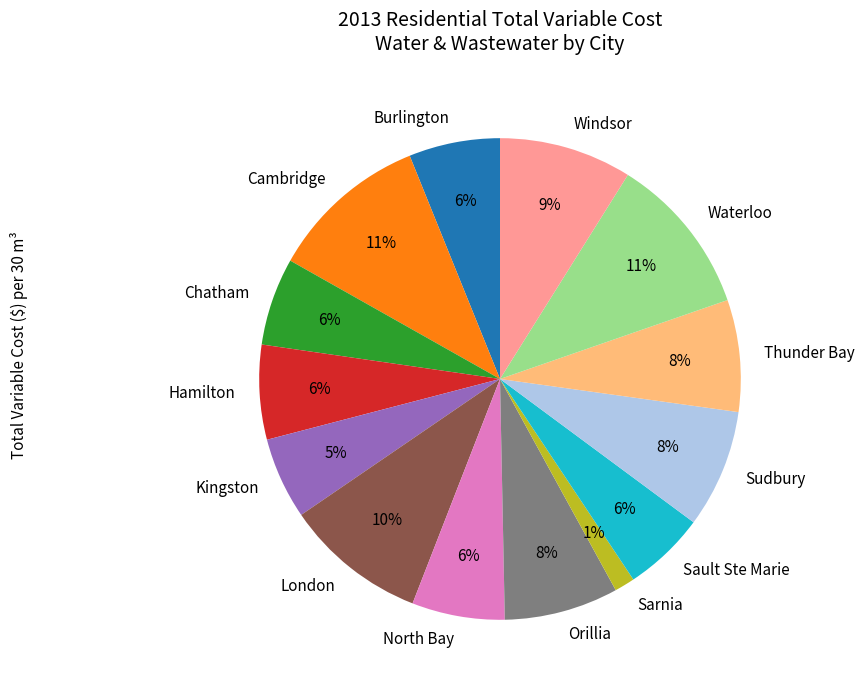

To the nearest percent, what is the difference between the Waterloo and Sault Ste Marie slice percentages?

5%